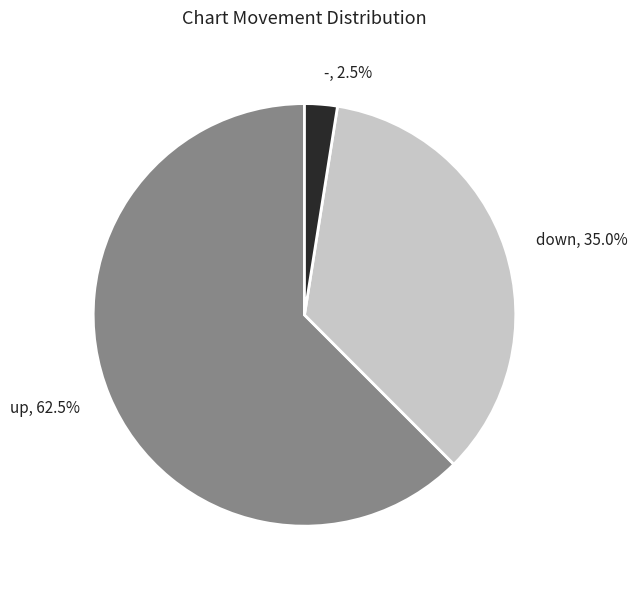

Is there a majority slice in this chart?

Yes